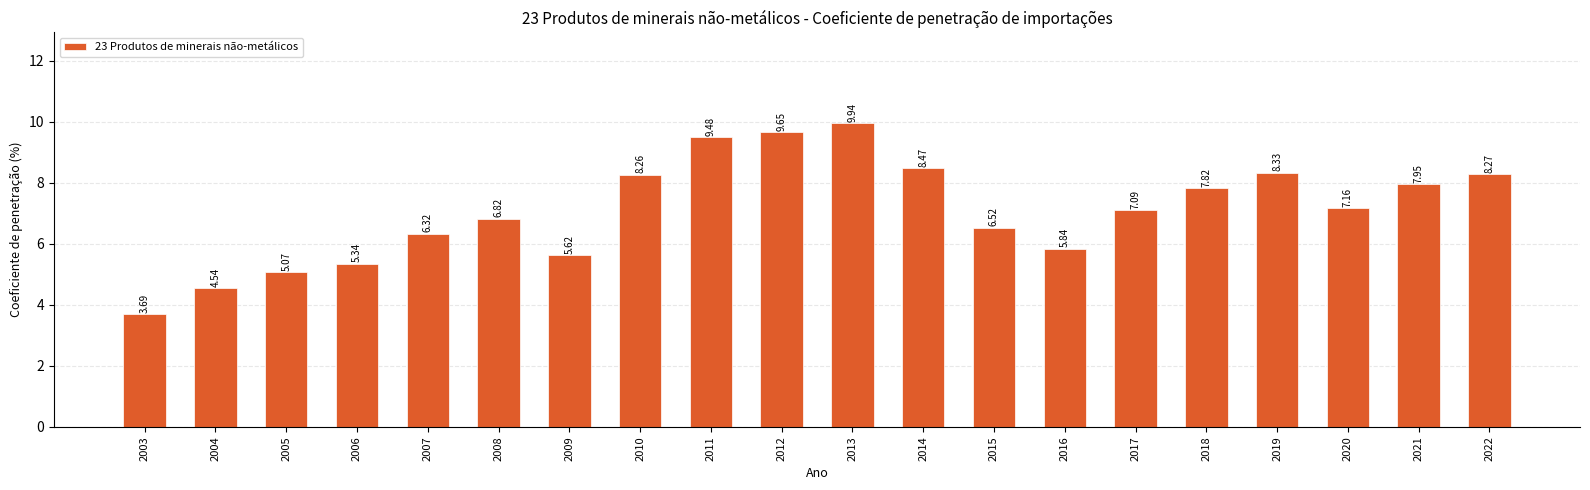

How many bars are there in total?

20